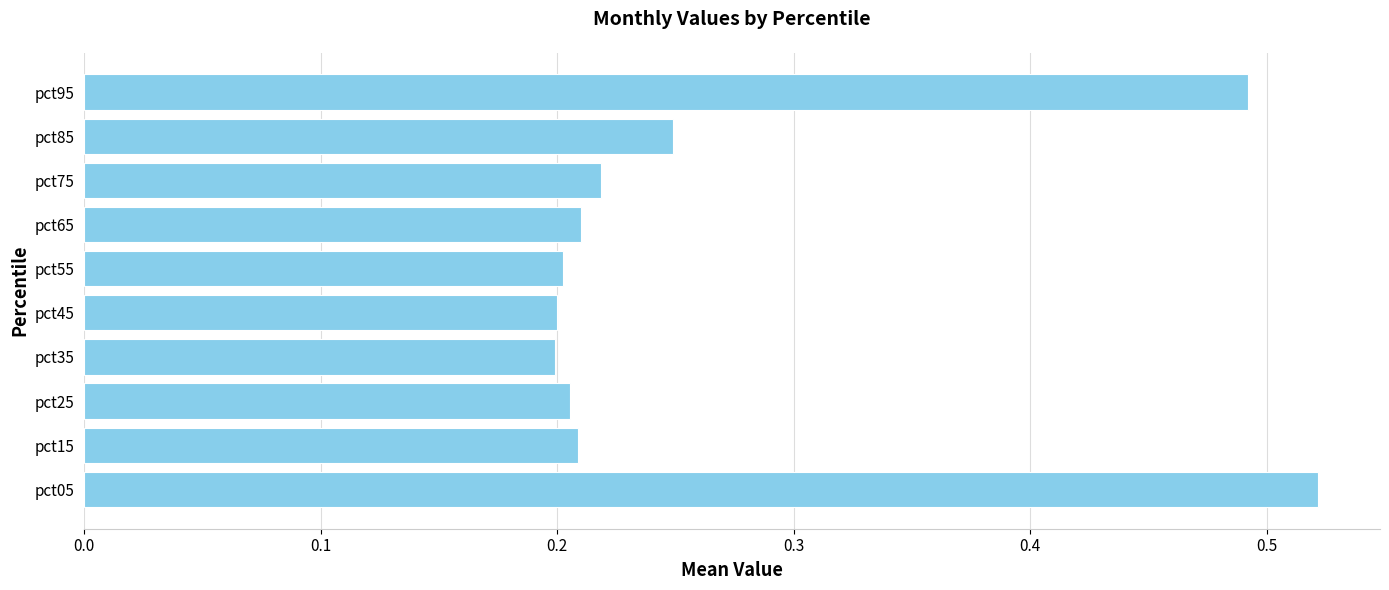

At which category does the chart reach its peak across all series?

pct05